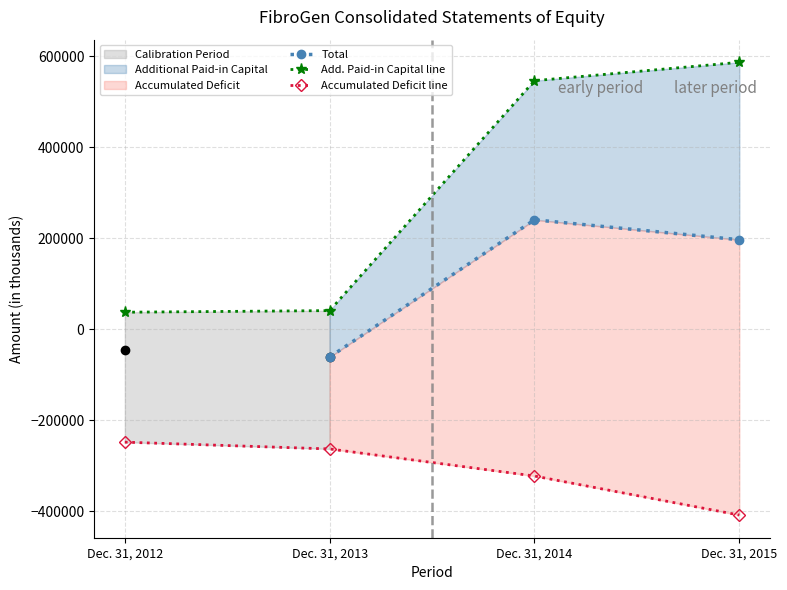

Is it true that Accumulated Deficit equals -687279 at Dec. 31, 2015?

False